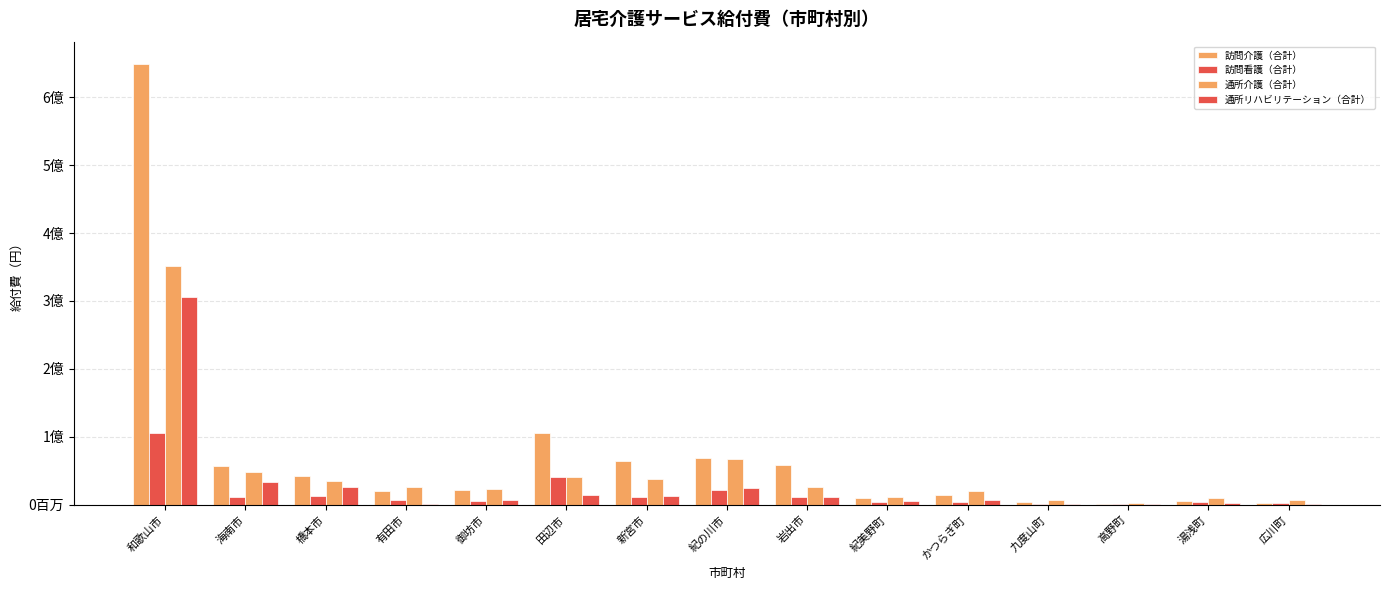

At which category does the chart reach its minimum across all series?

高野町